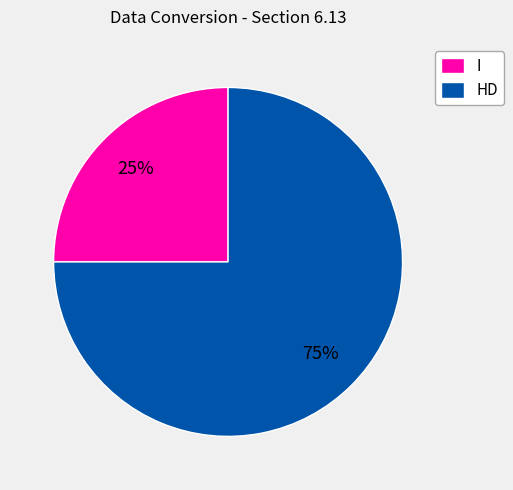

How many slices are in this pie chart?

2